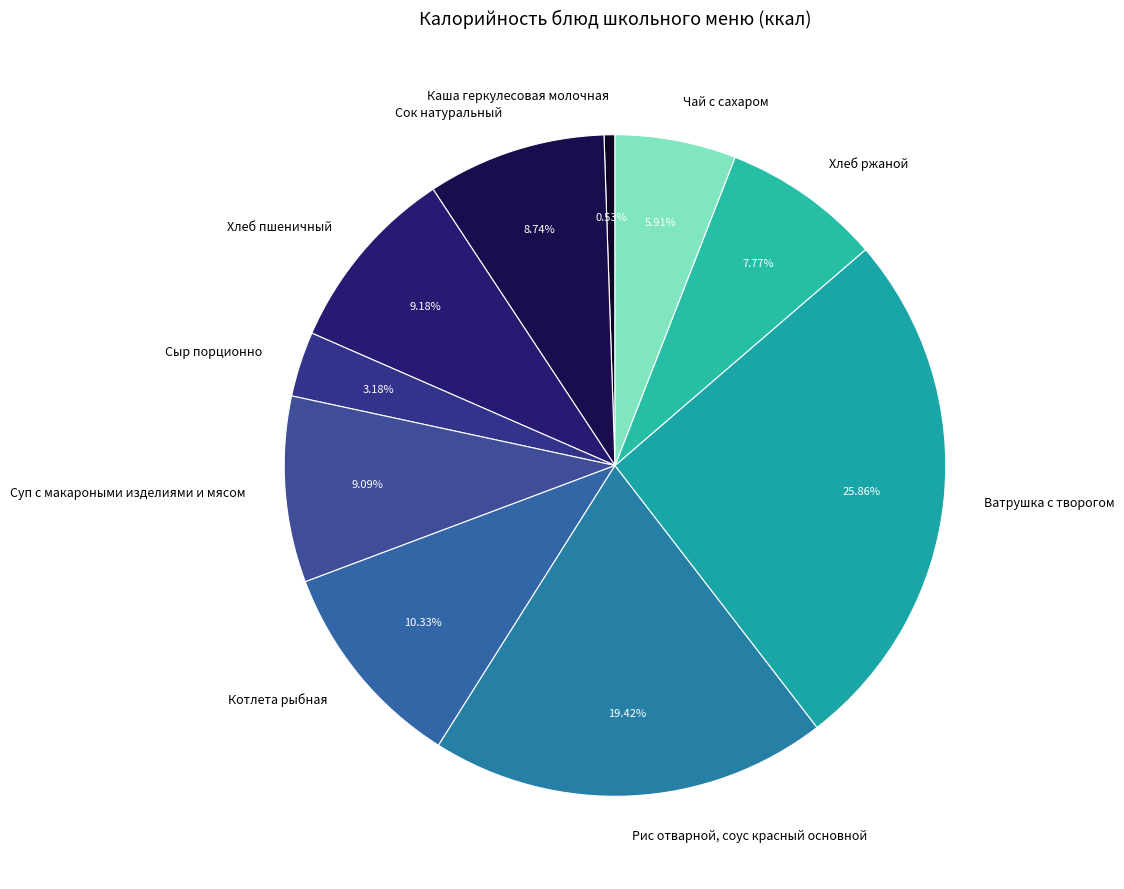

Is there a majority slice in this chart?

No